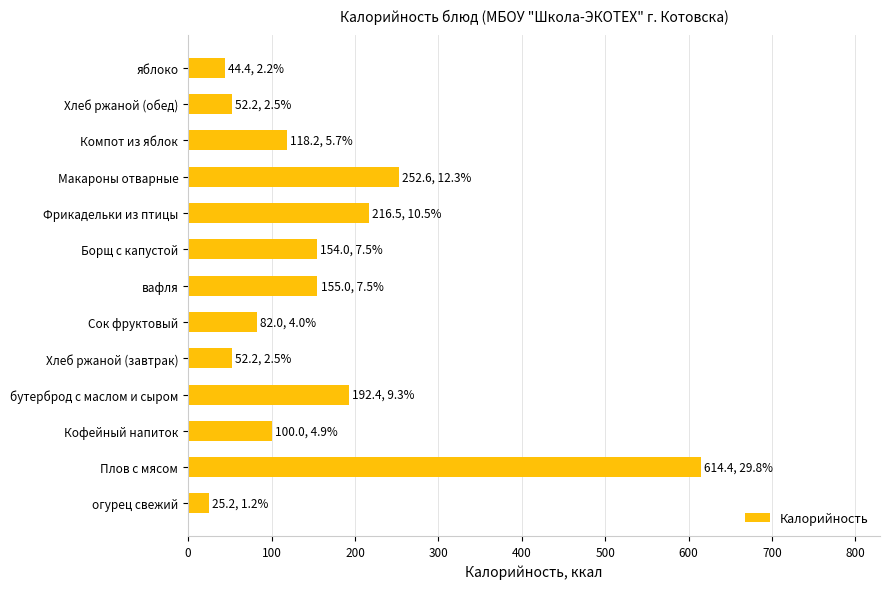

What is the change in value from огурец свежий to Борщ с капустой?

+128.8